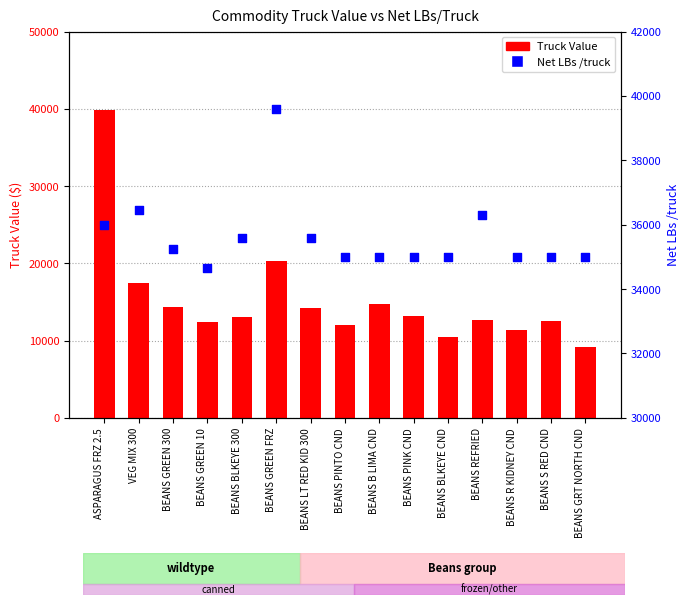

Which series contains the lowest Y value?

Truck Value